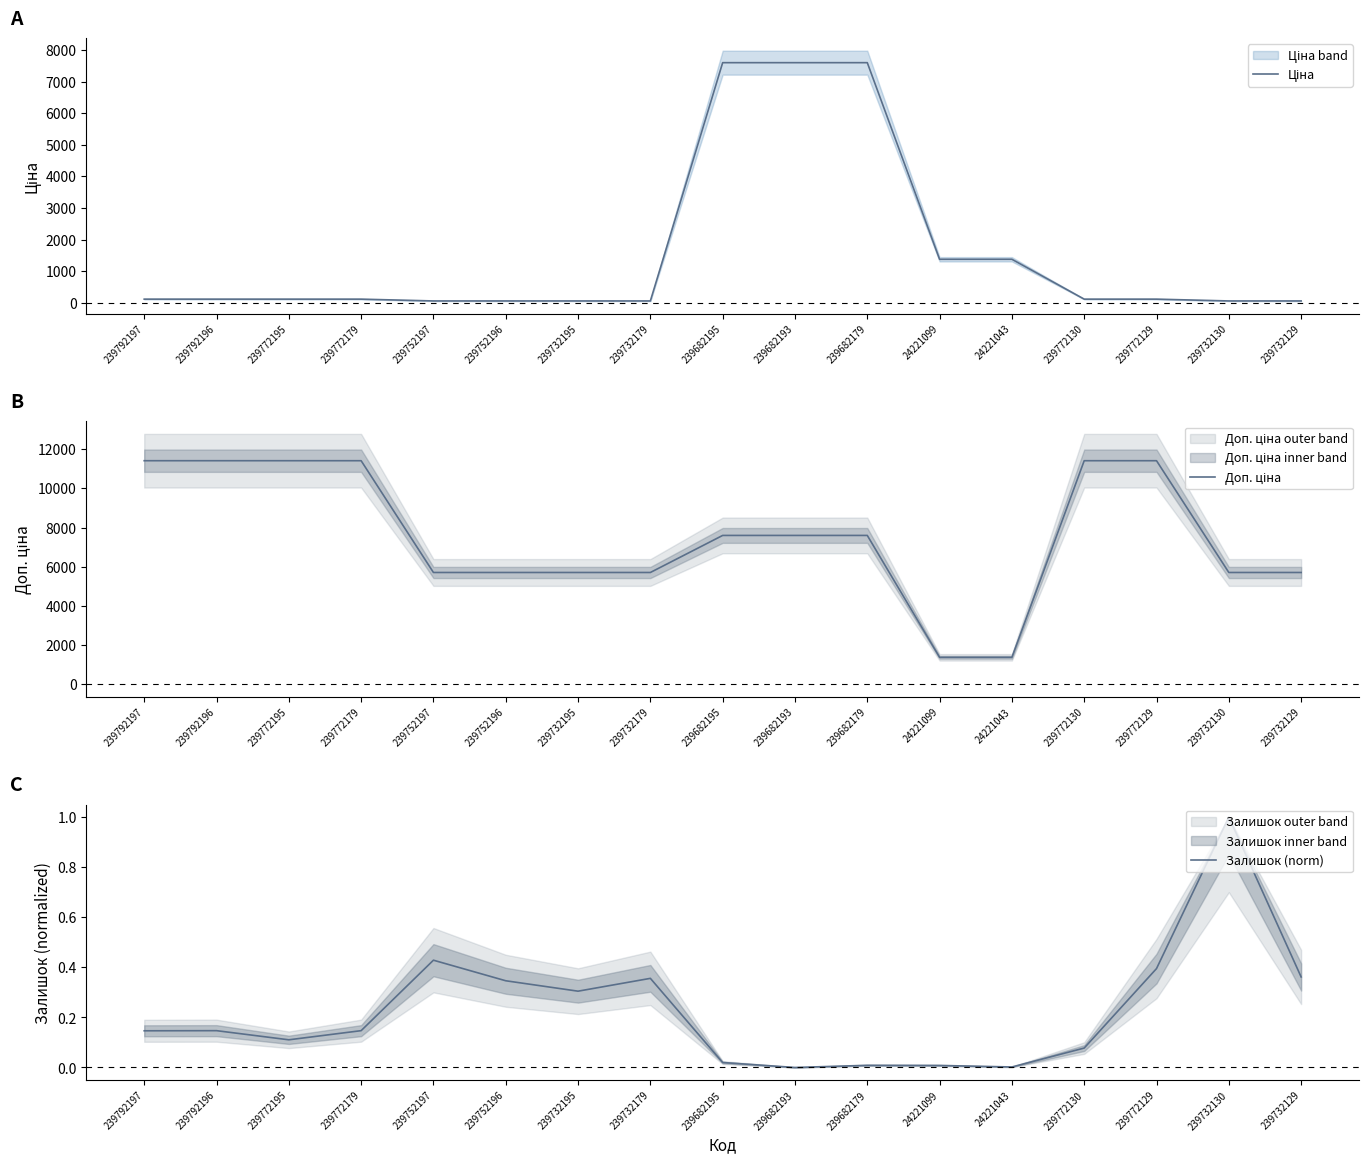

Is it true that Ціна equals 28.6 at 239752197?

False